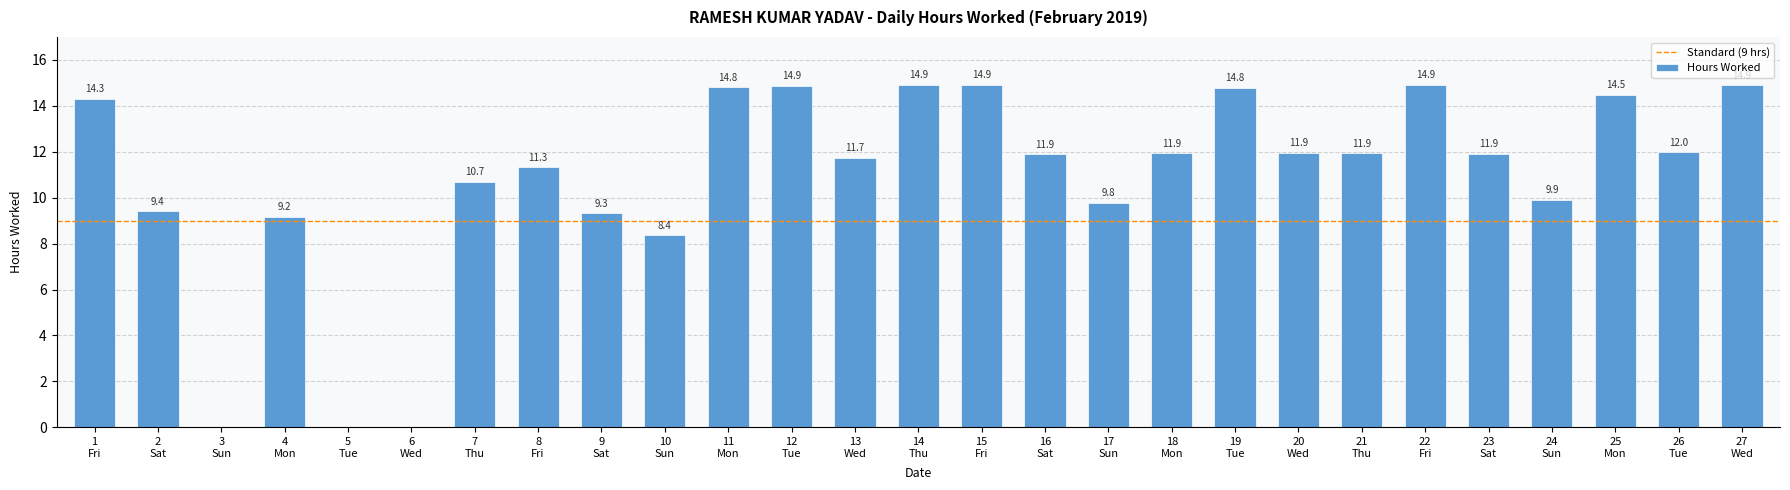

How many series are shown in this chart?

1